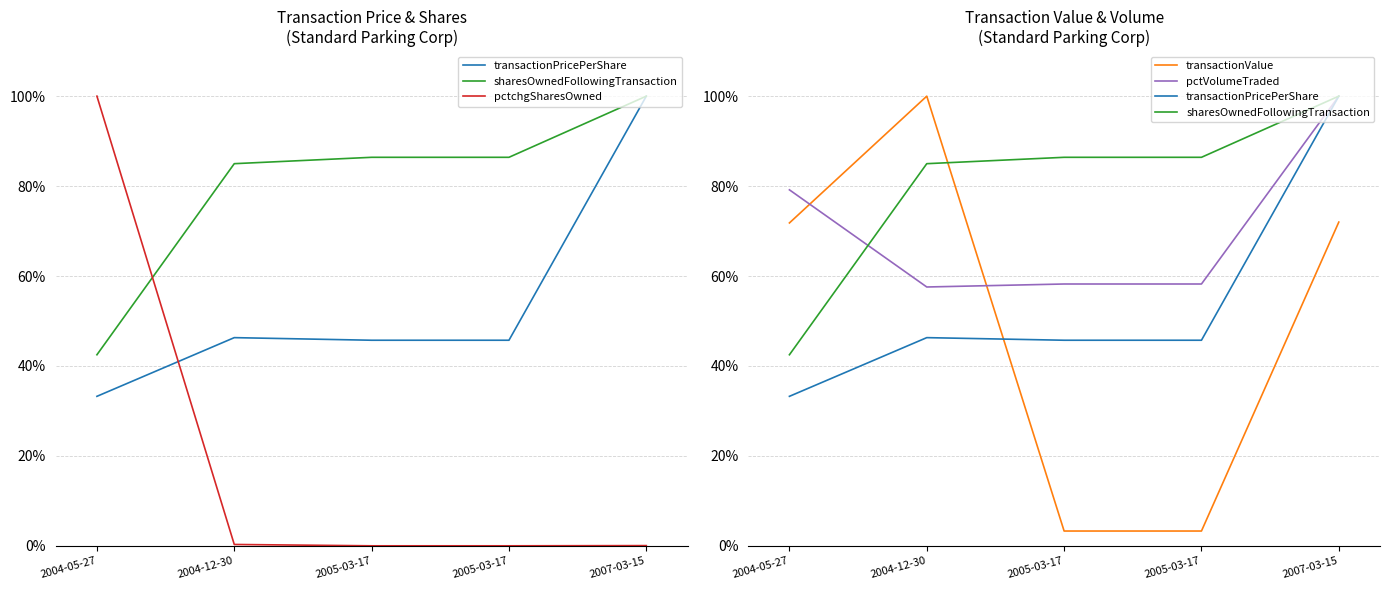

Reading left to right, what are all the values shown in this chart?

transactionPricePerShare: 2004-05-27=0.3	2004-12-30=0.5	2005-03-17=0.5	2005-03-17=0.5	2007-03-15=1.0
sharesOwnedFollowingTransaction: 2004-05-27=0.4	2004-12-30=0.8	2005-03-17=0.9	2005-03-17=0.9	2007-03-15=1.0
pctchgSharesOwned: 2004-05-27=1.0	2004-12-30=0.0	2005-03-17=0.0	2005-03-17=0.0	2007-03-15=0.0
transactionValue: 2004-05-27=0.7	2004-12-30=1.0	2005-03-17=0.0	2005-03-17=0.0	2007-03-15=0.7
pctVolumeTraded: 2004-05-27=0.8	2004-12-30=0.6	2005-03-17=0.6	2005-03-17=0.6	2007-03-15=1.0